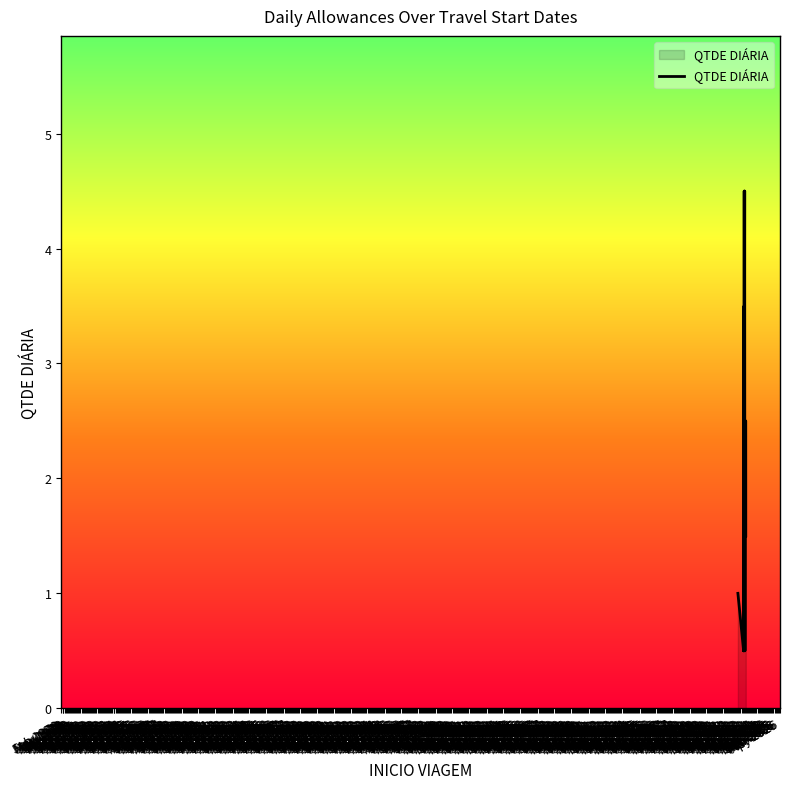

What position from the left is Jan 1973?

37